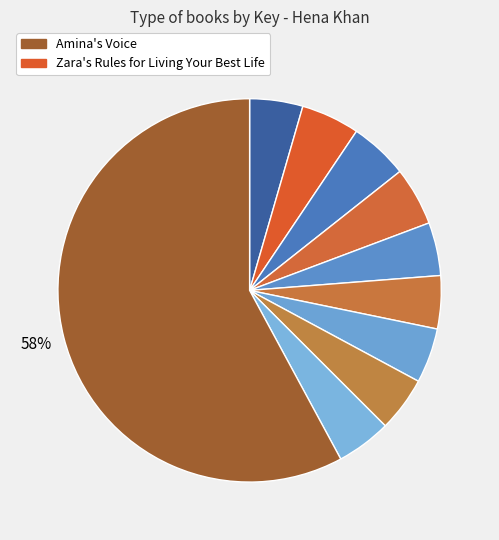

Is there a majority slice in this chart?

Yes